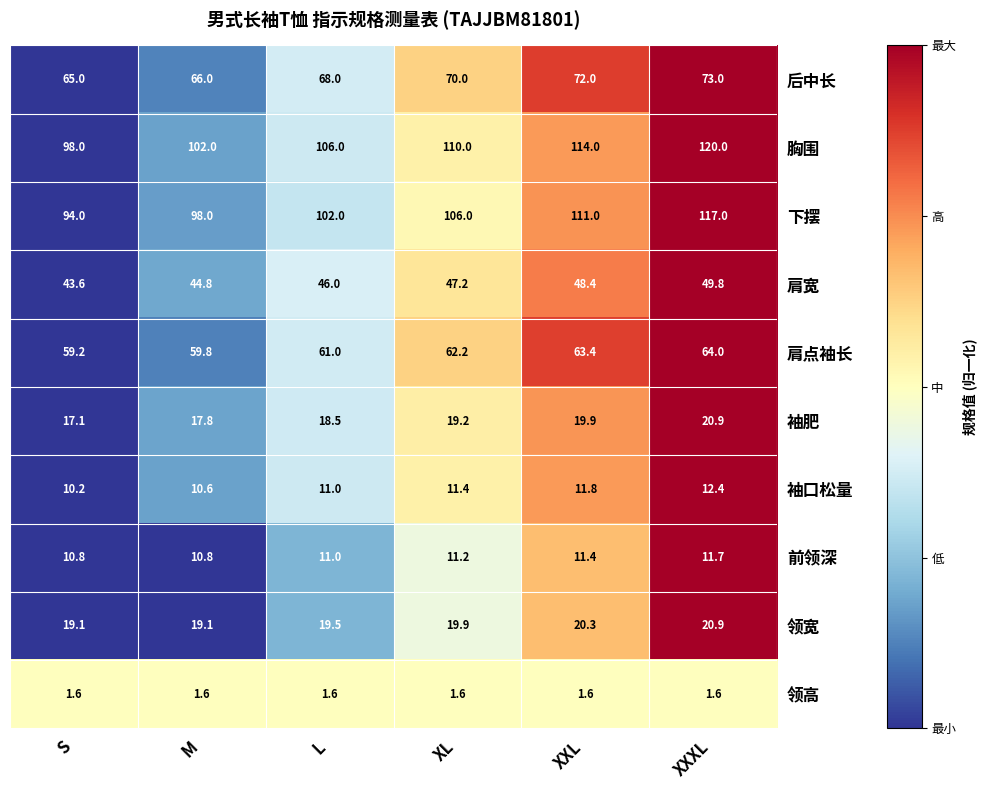

What is the sum of all 袖口松量 values?

67.4